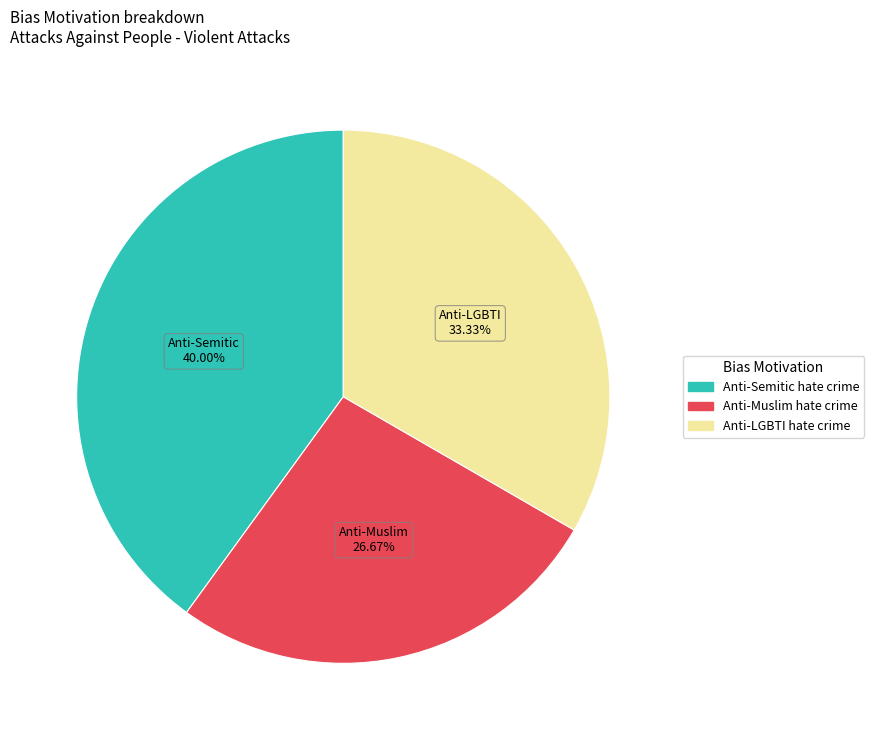

Is there a majority slice in this chart?

No